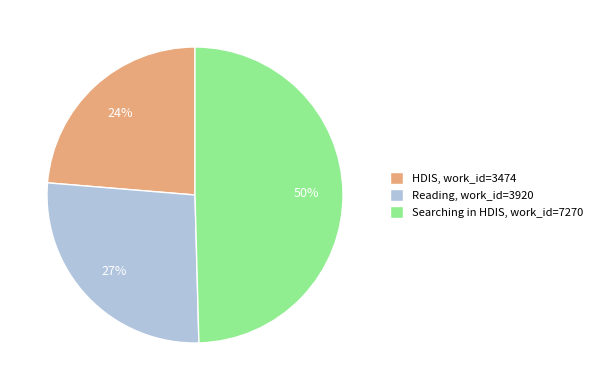

To the nearest percent, what is the average slice percentage?

33%